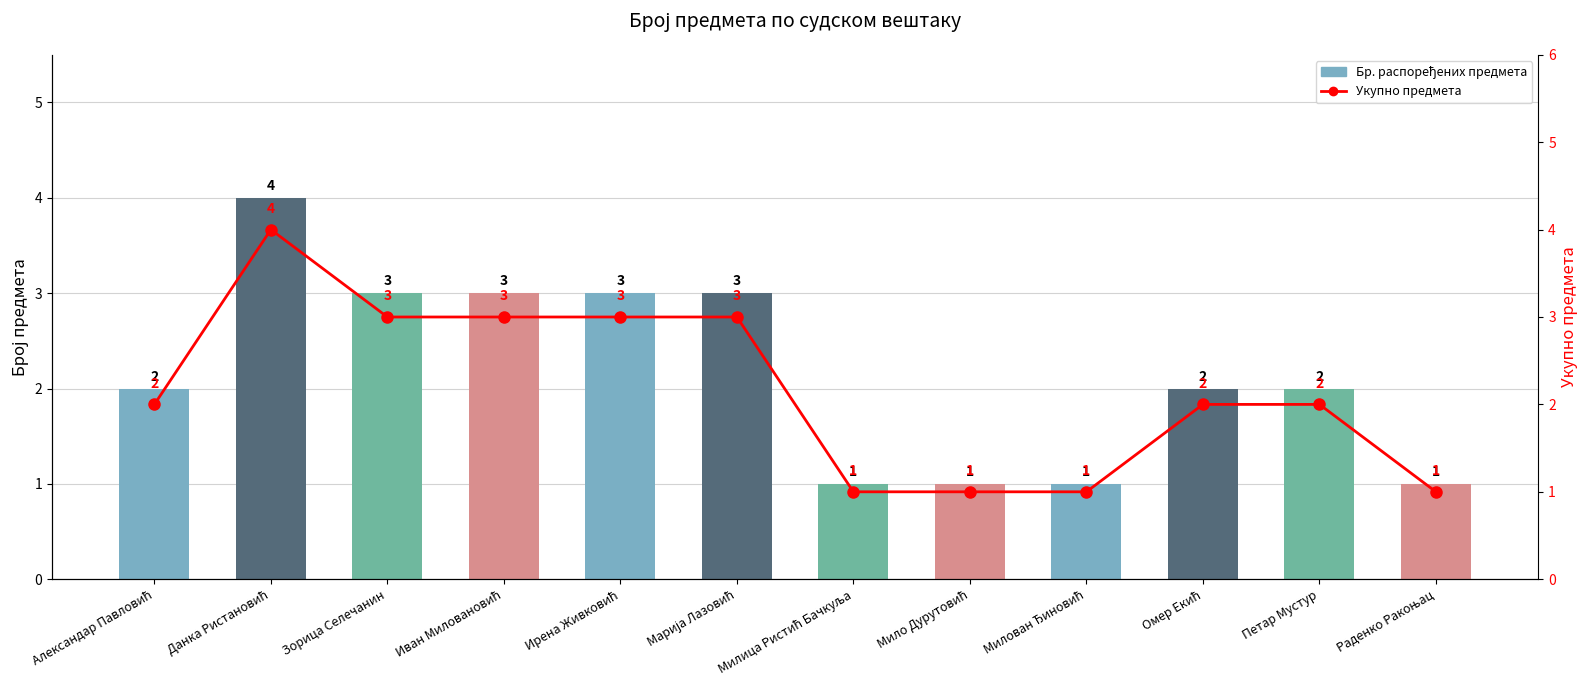

List the labels in order of Укупно предмета (линија) value, smallest first.

Милица Ристић Бачкуља, Мило Дурутовић, Милован Ђиновић, Раденко Ракоњац, Александар Павловић, Омер Екић, Петар Мустур, Зорица Селечанин, Иван Миловановић, Ирена Живковић, Марија Лазовић, Данка Ристановић